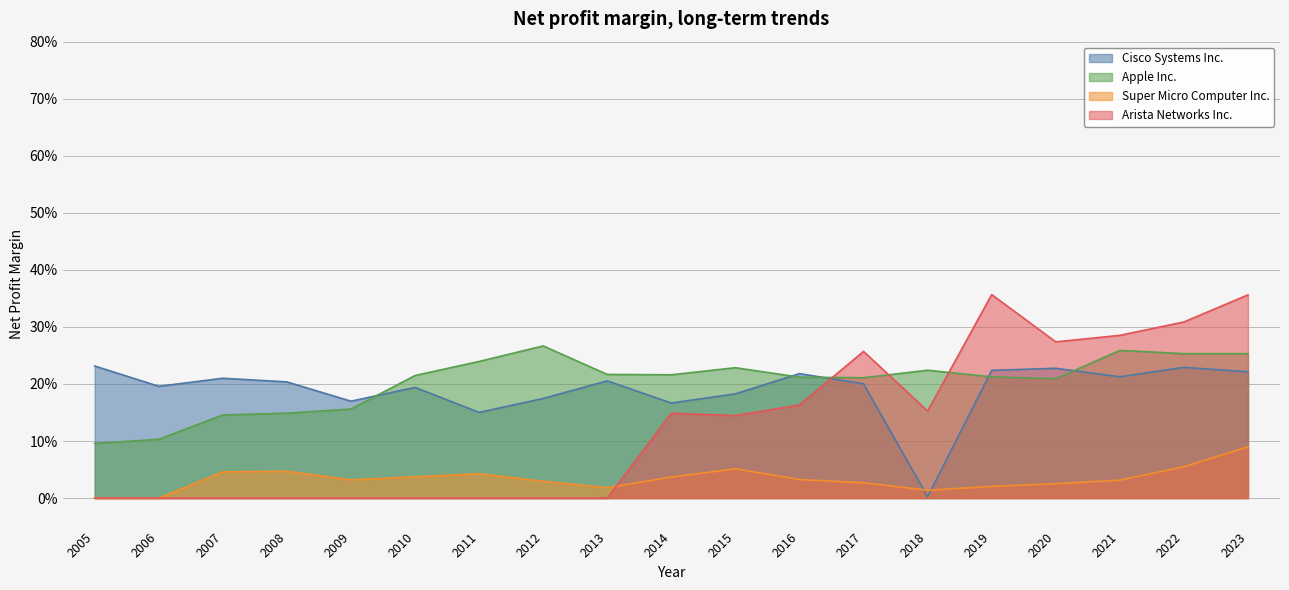

True or false: Cisco Systems Inc. and Arista Networks Inc. intersect in this chart.

True